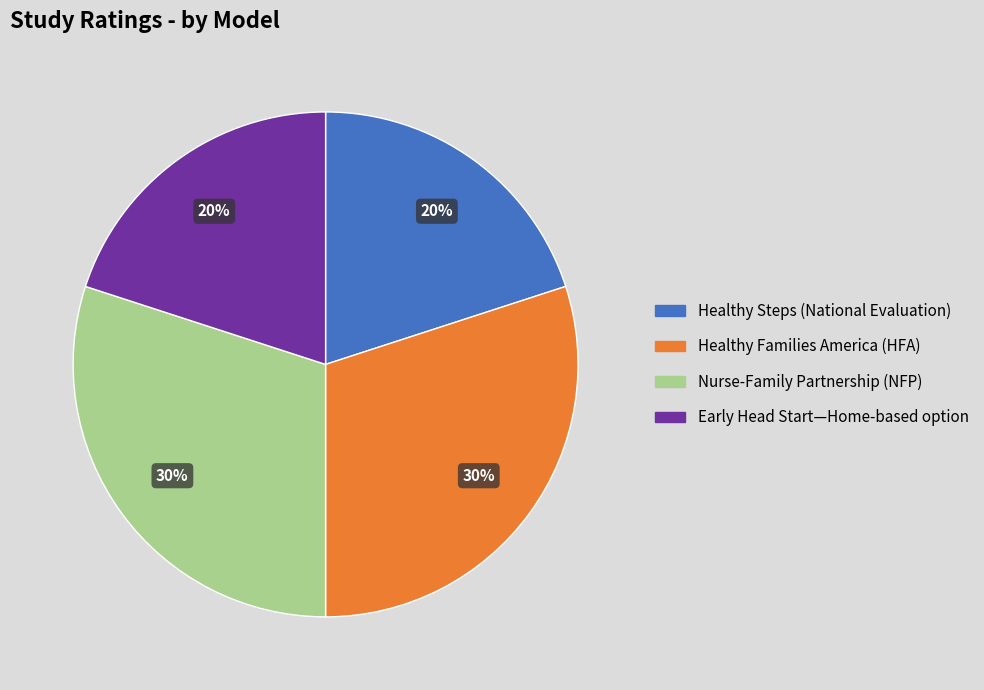

Count the number of slices in the pie.

4